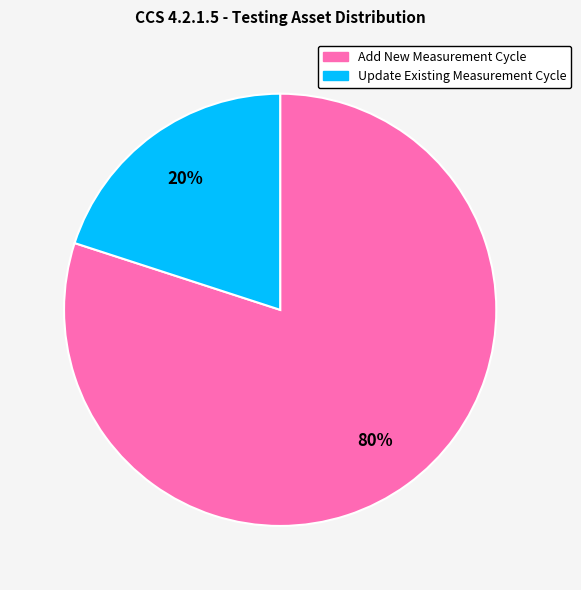

Does Add New Measurement Cycle represent more than half of the total?

Yes